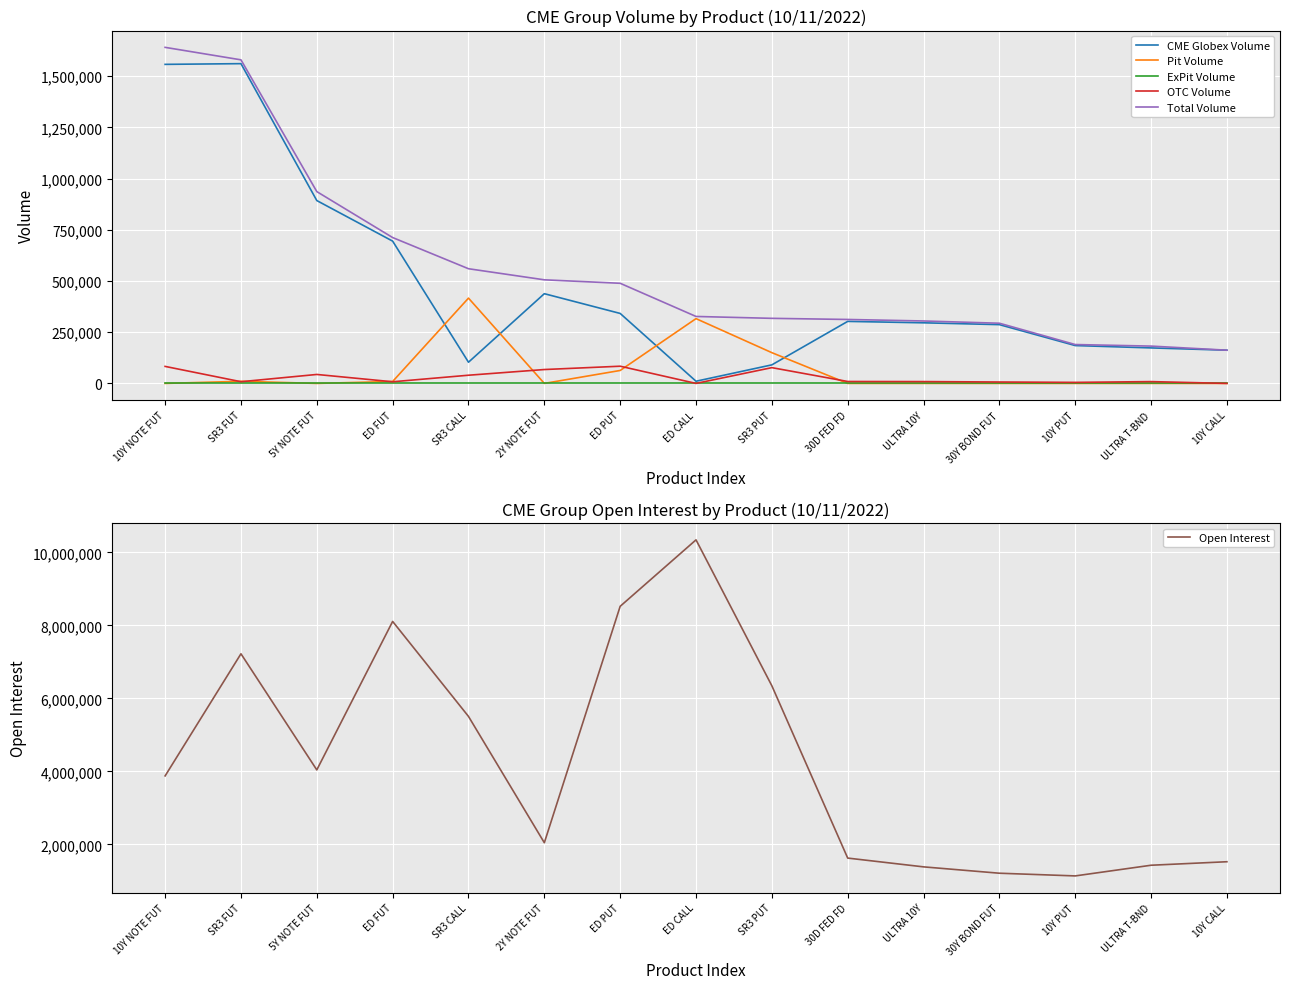

What is the average value of the Open Interest series?

4288362